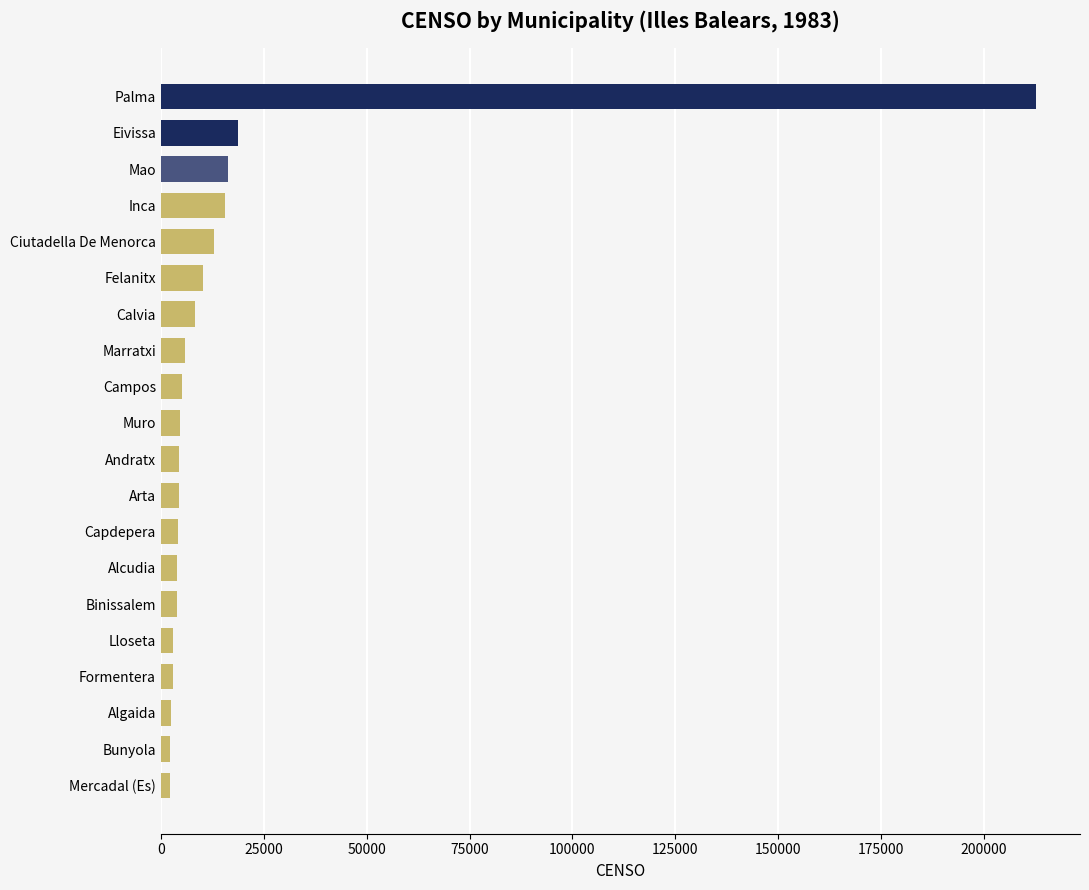

What is the sum of all values?

344343